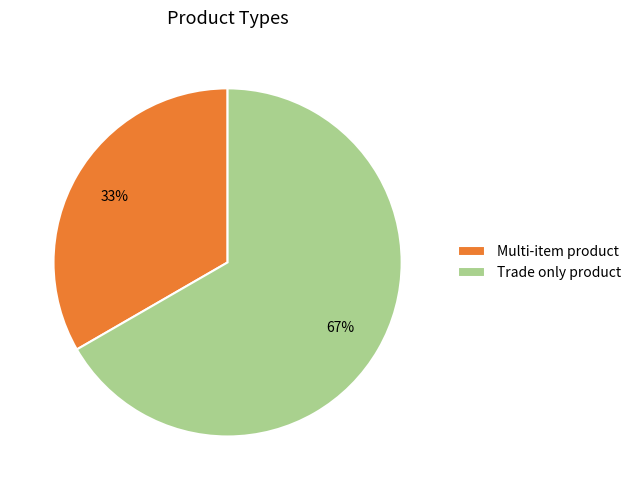

How many slices are in this pie chart?

2